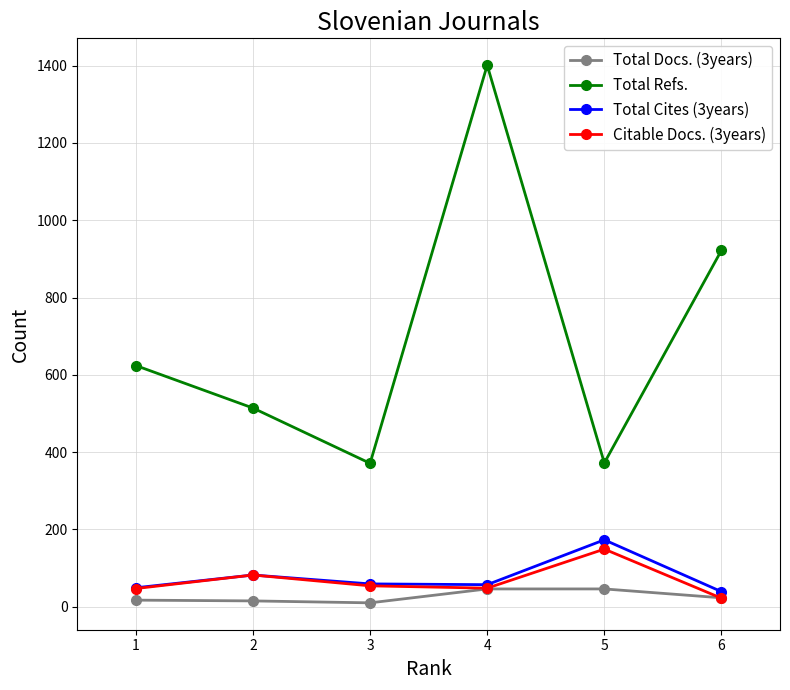

Which series changed the most between 2 and 6?

Total Refs.